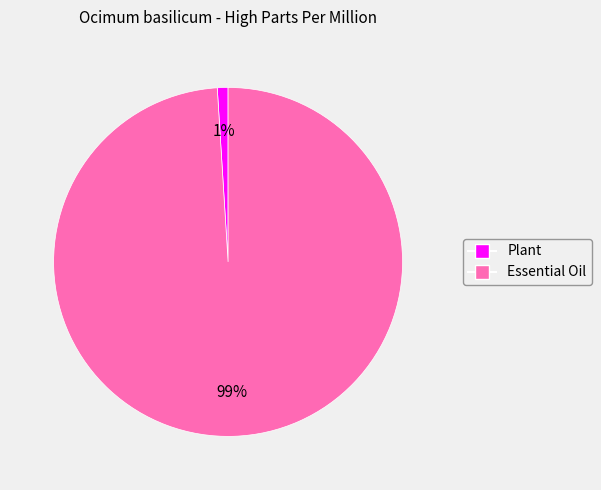

Is the sum of Essential Oil and Plant greater than half?

Yes